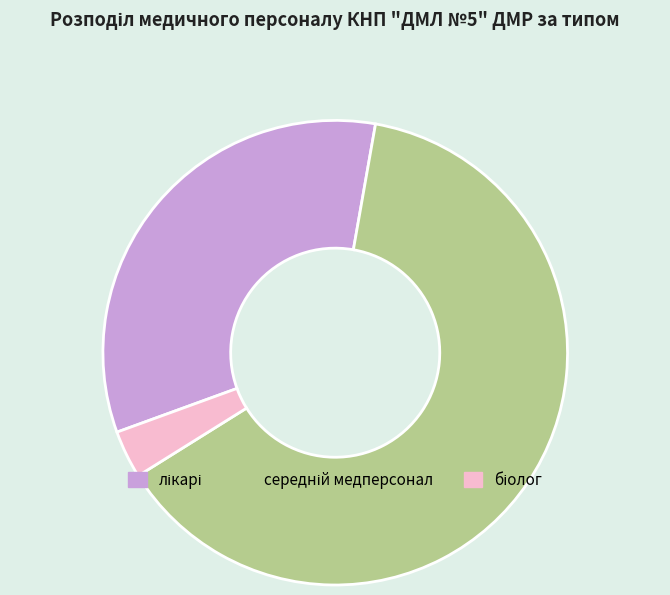

Is there a majority slice in this chart?

Yes